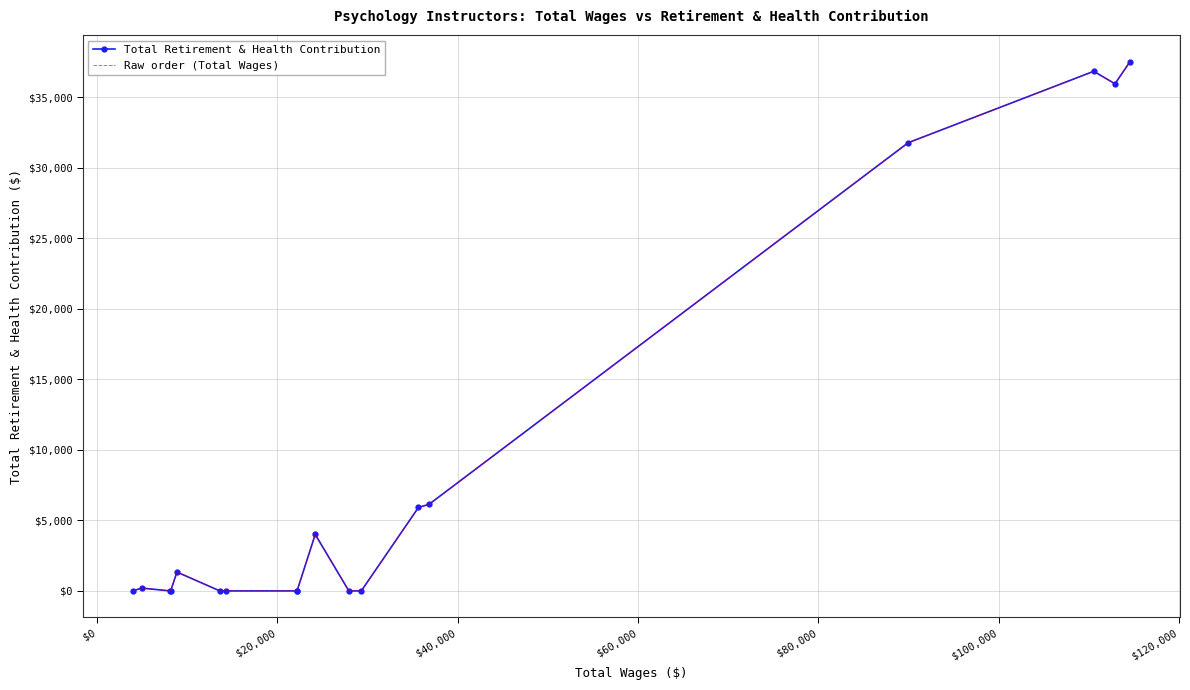

How many values in the Total Retirement & Health Contribution series are below 199?

9